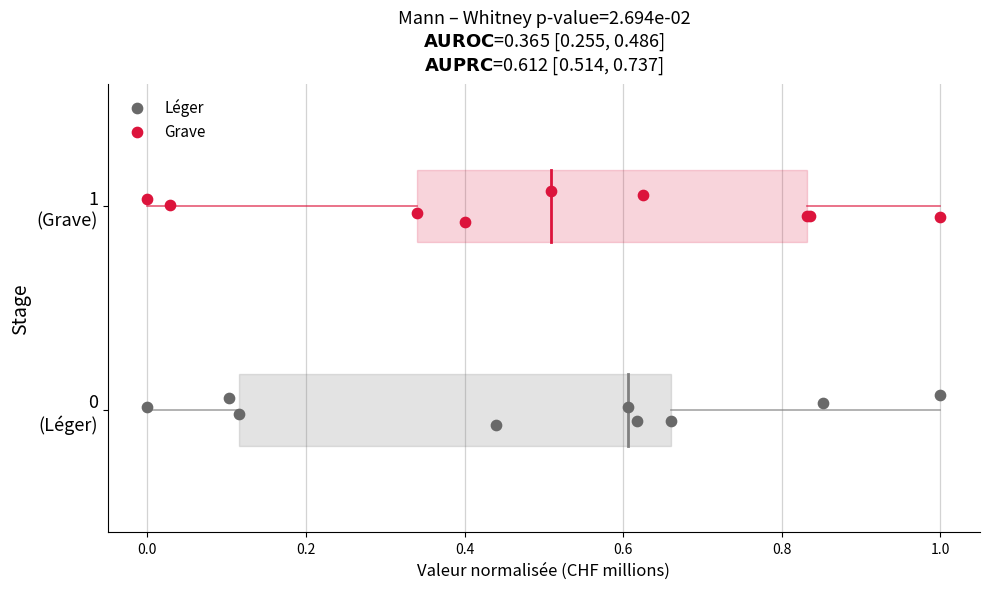

Which series reaches the minimum Y coordinate?

Léger